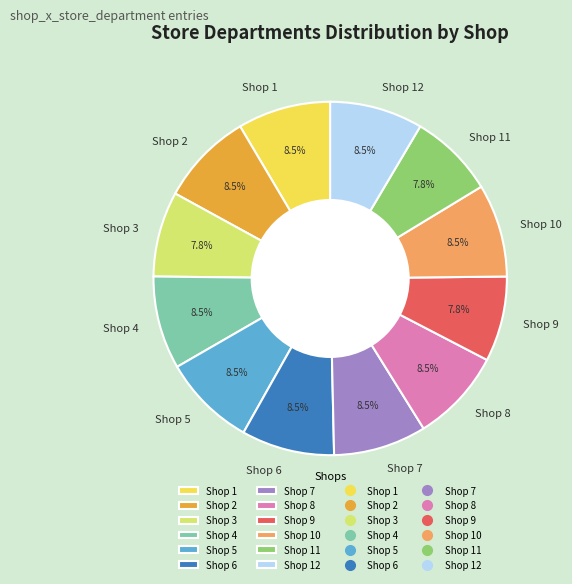

What is the ratio of the value at Shop 7 to the value at Shop 12?

1.0